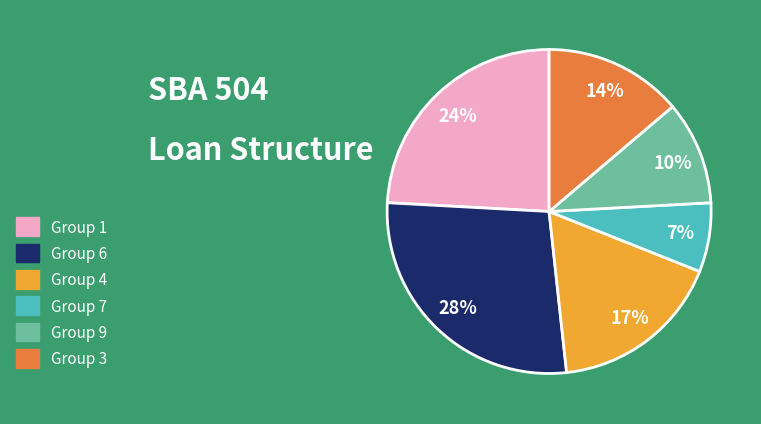

Count the number of slices in the pie.

6